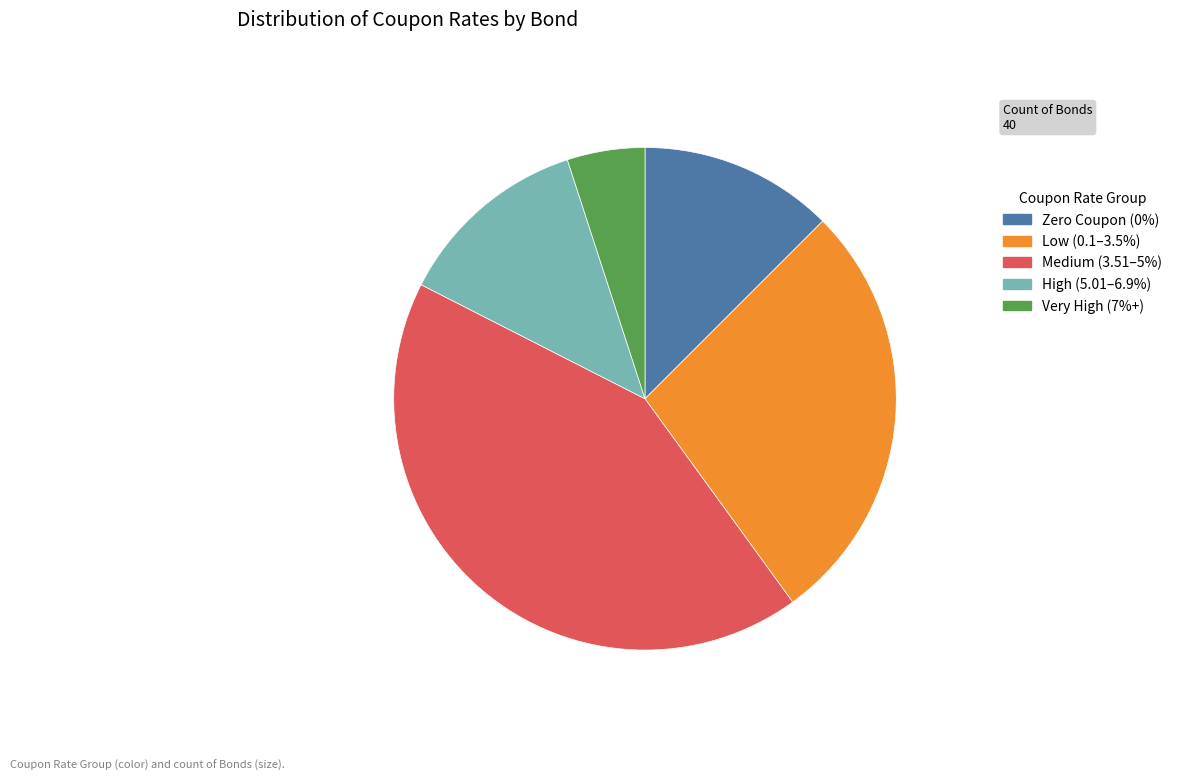

Is there a majority slice in this chart?

No